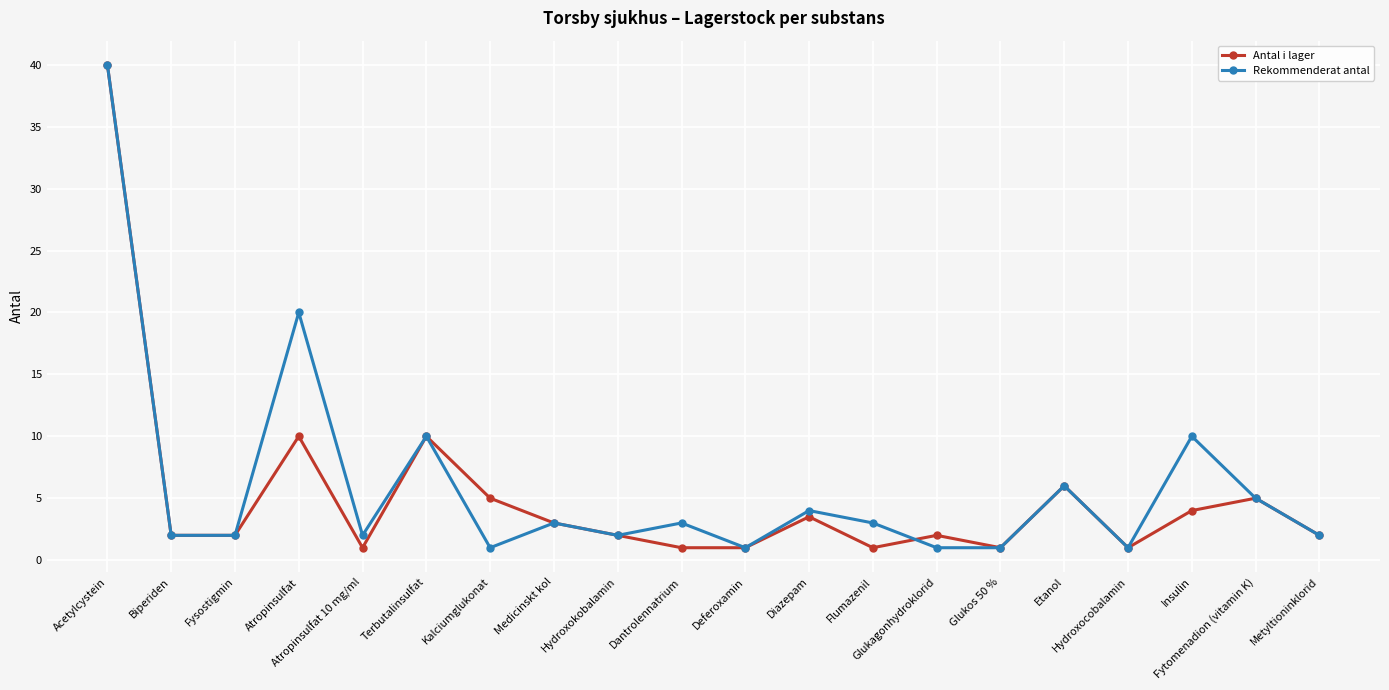

True or false: Antal i lager has a value of 5.0 at Kalciumglukonat.

True